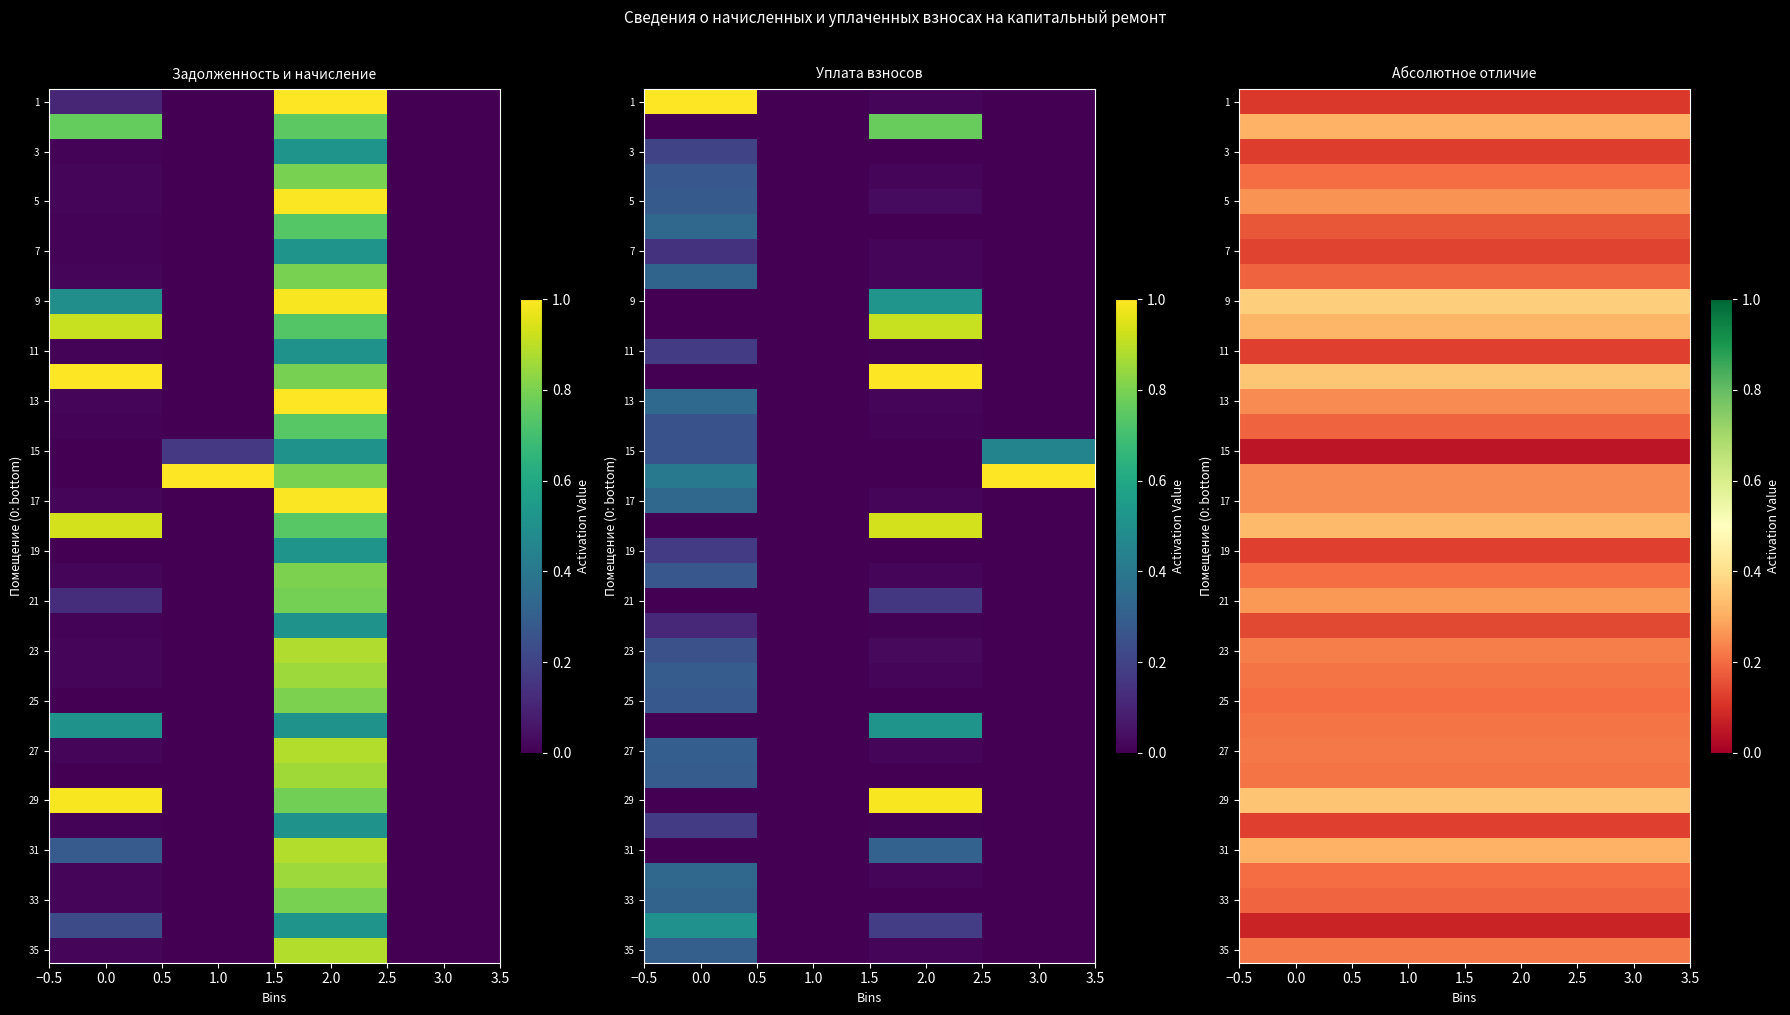

What is the lowest value of the 25 series?

0.2